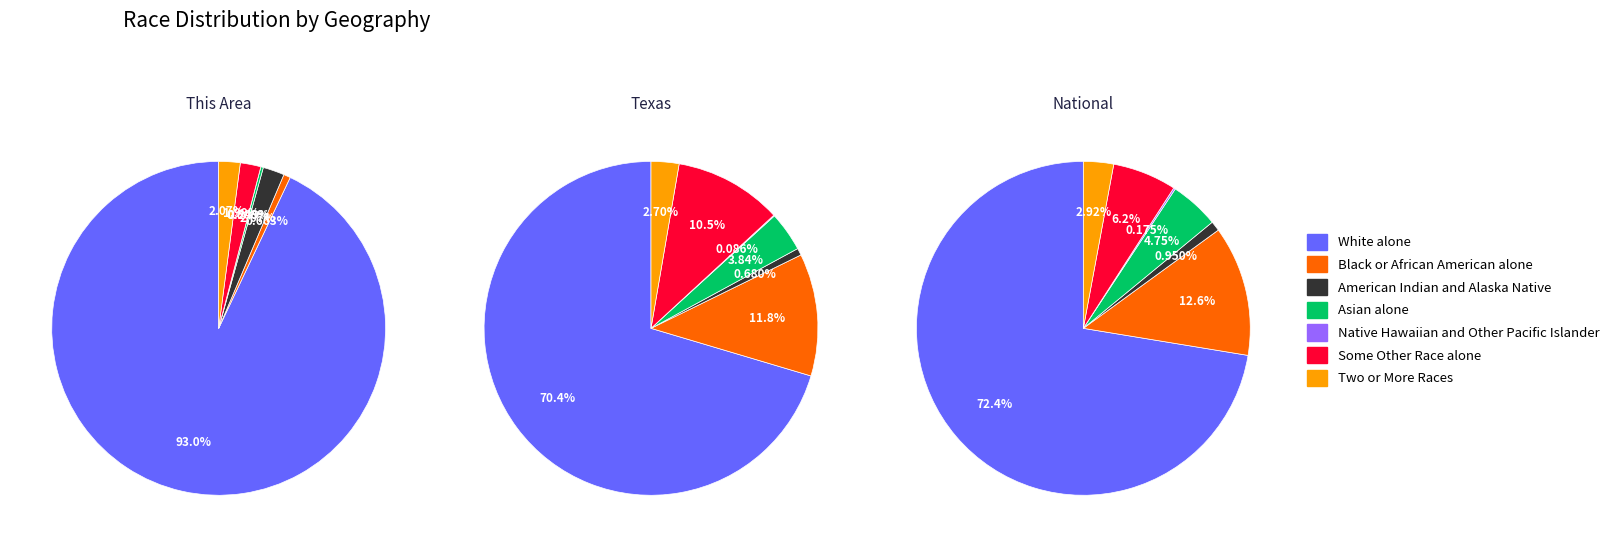

How many slices are in this pie chart?

7